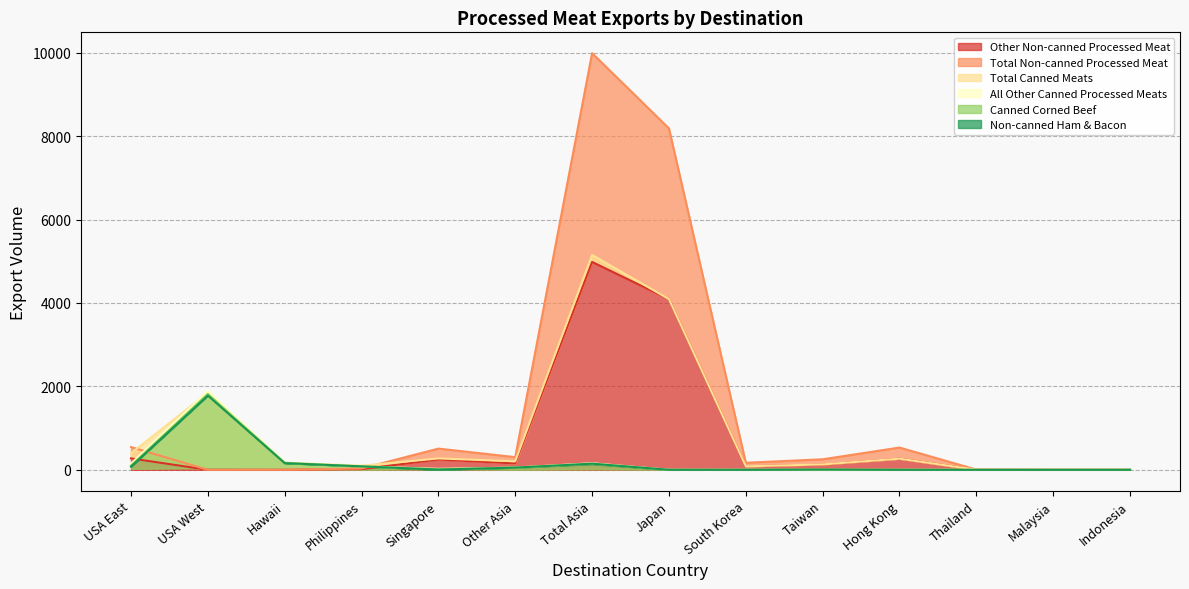

True or false: Canned Corned Beef has more than 0 points higher than both neighbors.

True